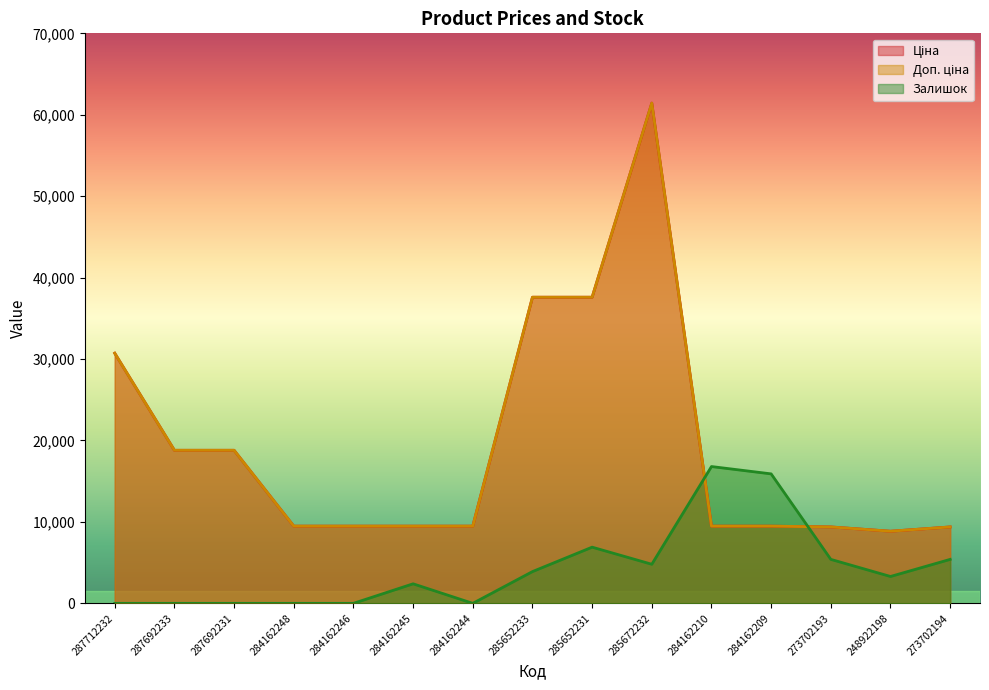

The value of Залишок at 287692233 is 7177.3. True or false?

False